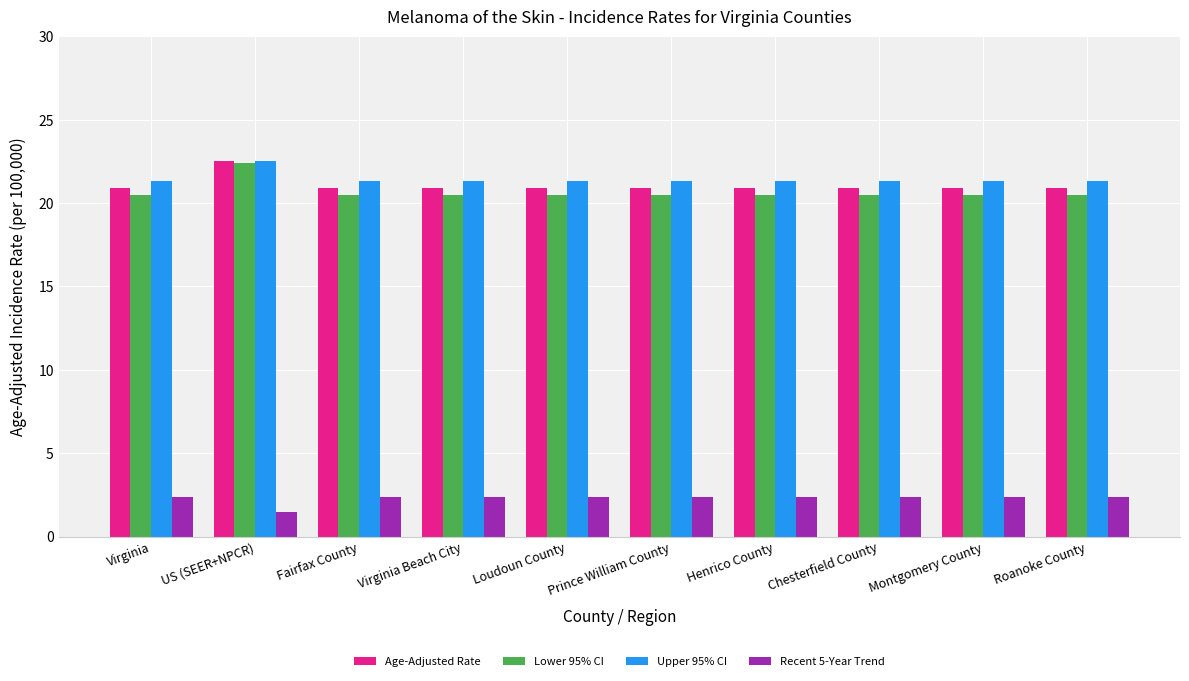

What position from the left is Virginia Beach City?

4